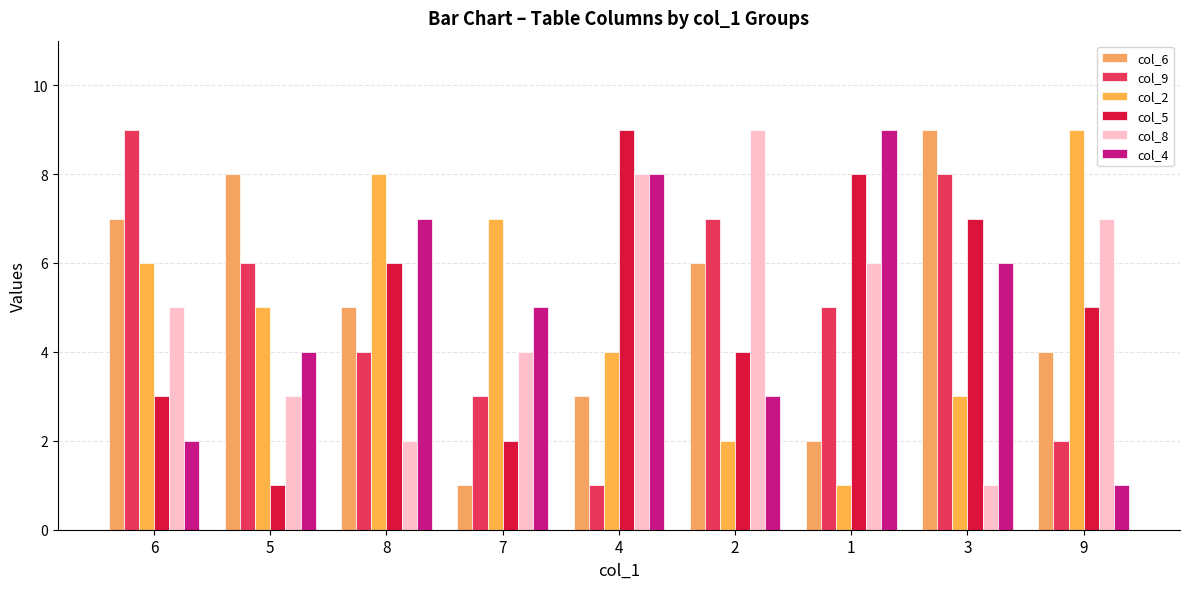

What is the maximum value shown in the chart?

9